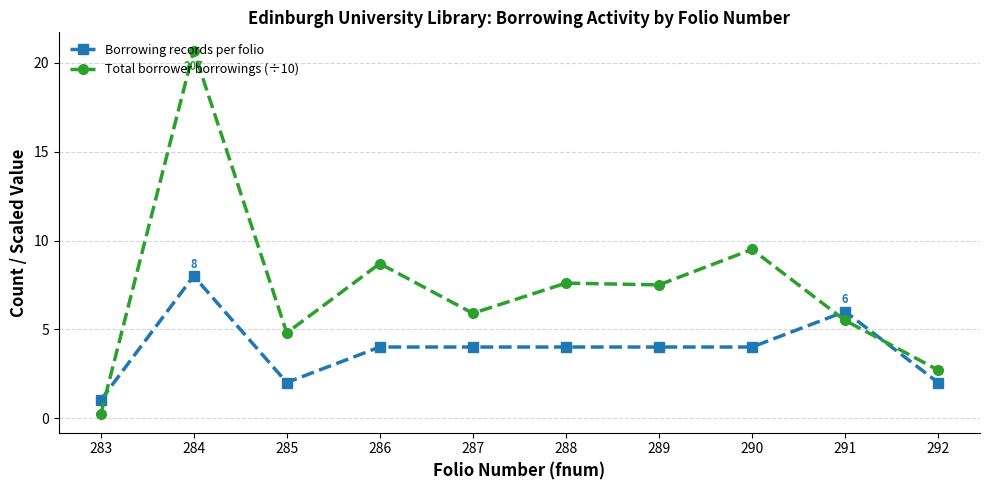

What are all the series names shown in the legend?

Borrowing records per folio, Total borrower borrowings (÷10)